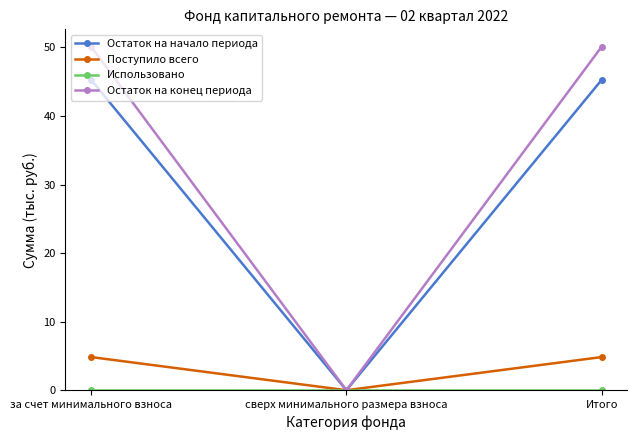

What is the difference between the Поступило всего values at сверх минимального размера взноса and за счет минимального взноса?

4.8